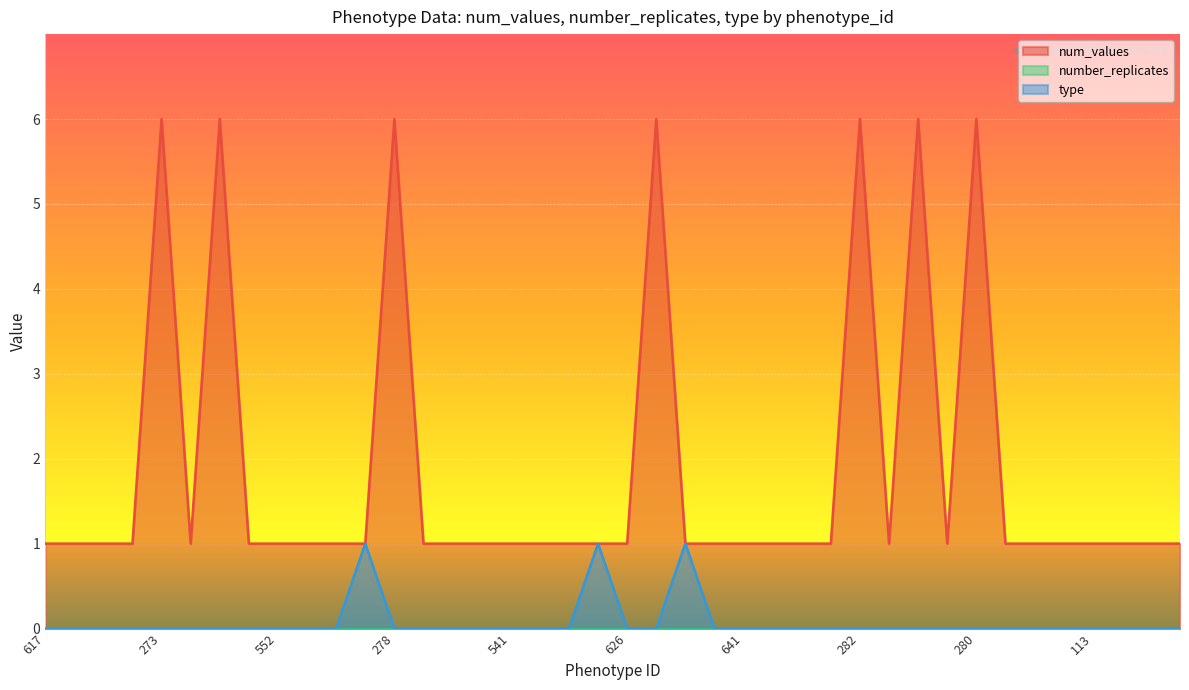

How many lines are shown in the chart?

3